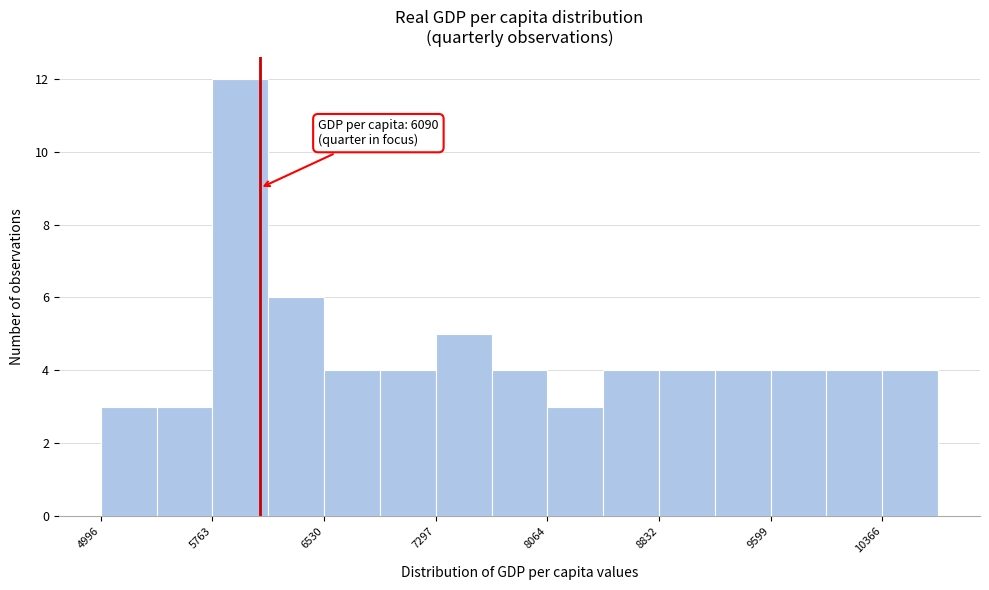

Around what value on the x-axis is the tallest bar? Give the approximate position of its centre, as read against the axis.

6000